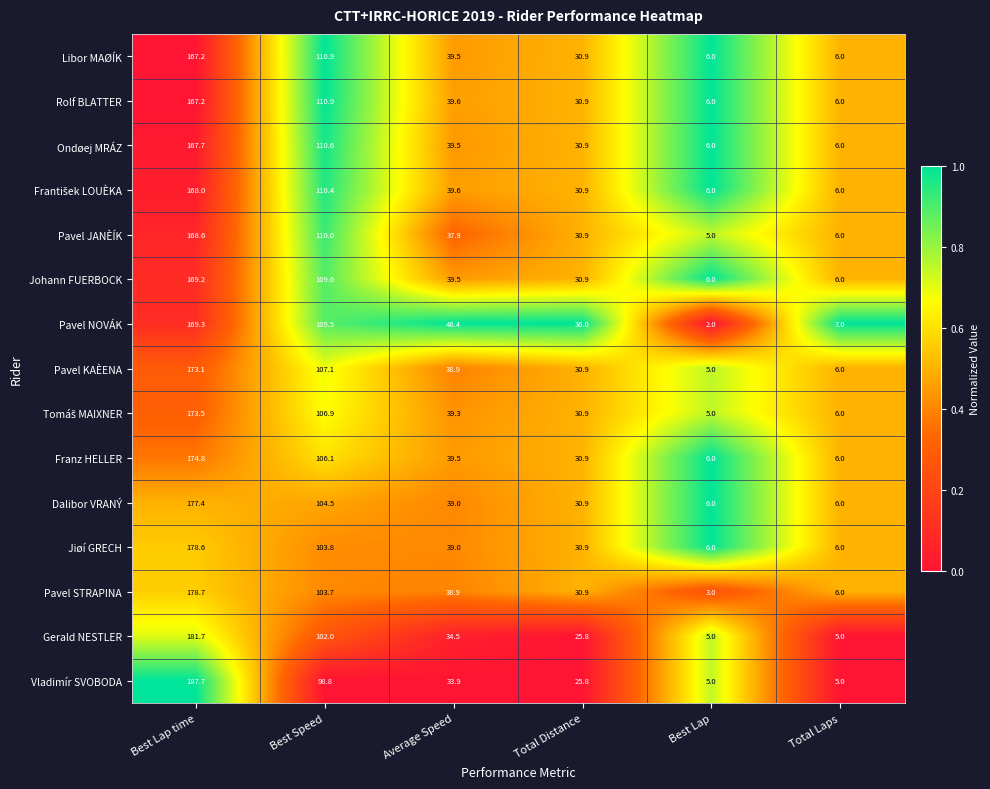

Which series has the widest spread of values?

Vladimír SVOBODA